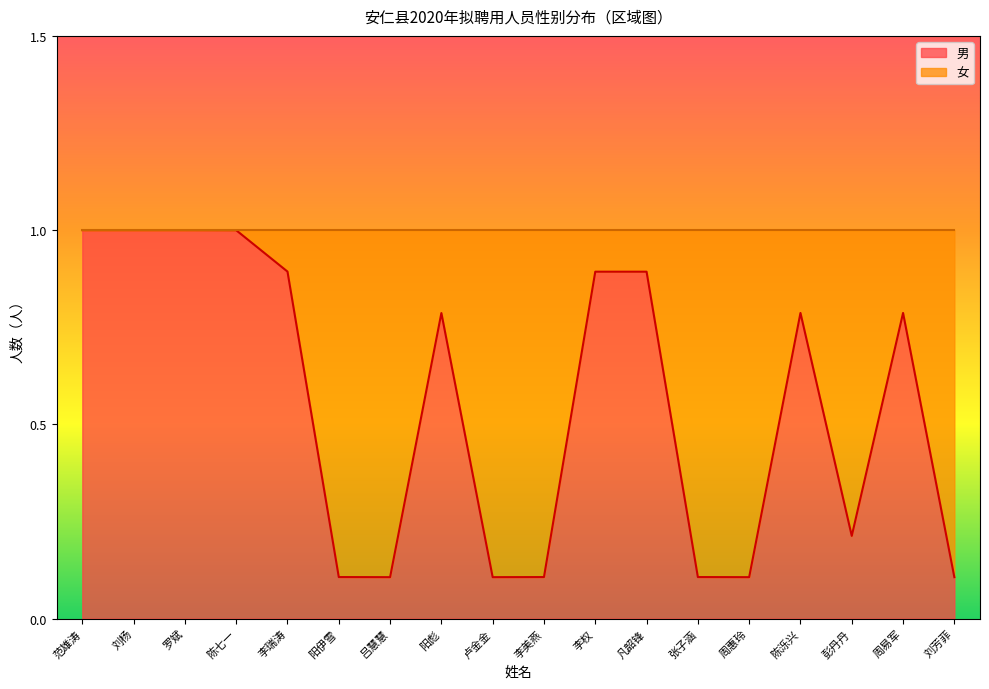

Rank the categories by value from highest to lowest.

范雄涛, 刘杨, 罗斌, 陈七一, 李瑞涛, 李权, 凡韶锋, 陈泺兴, 周易军, 阳彪, 彭丹丹, 阳伊雪, 李美燕, 张子涵, 吕慧慧, 卢金金, 周惠玲, 刘芳菲